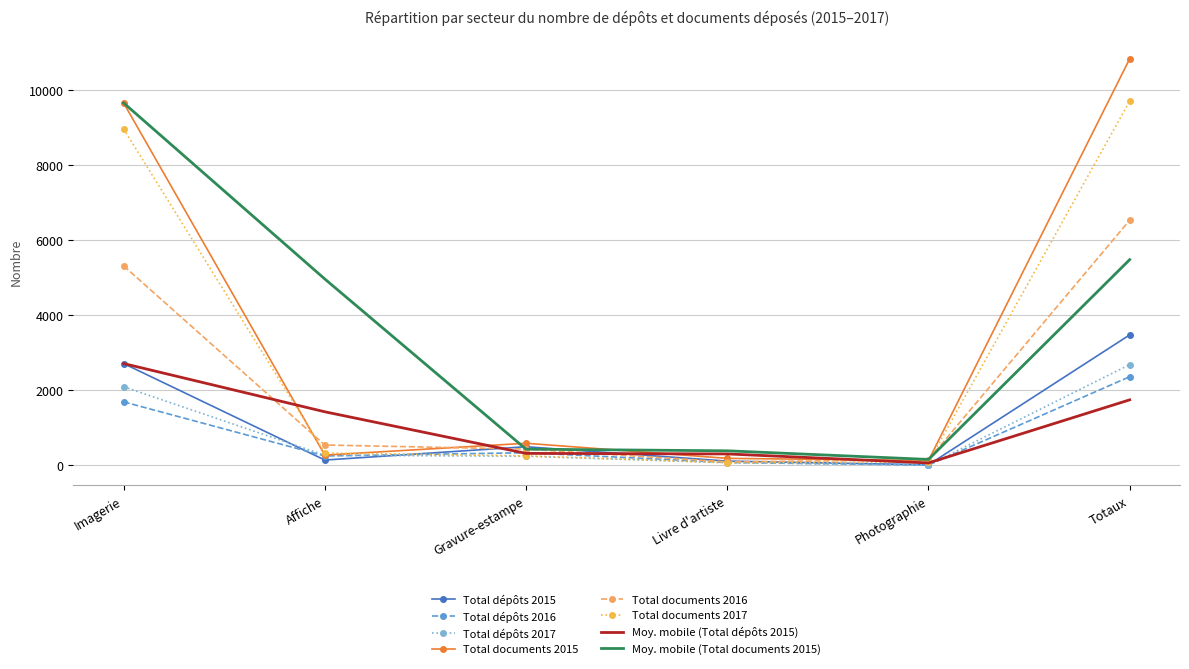

What is the difference between the highest and lowest values at Affiche?

4828.0